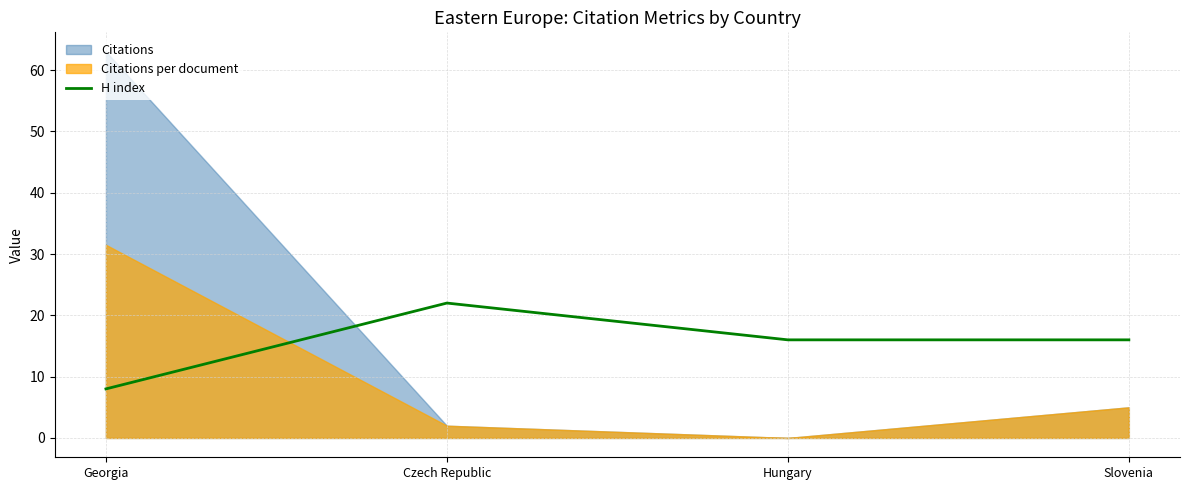

Approximately how many times larger is the value at Czech Republic compared to Georgia?

2.8